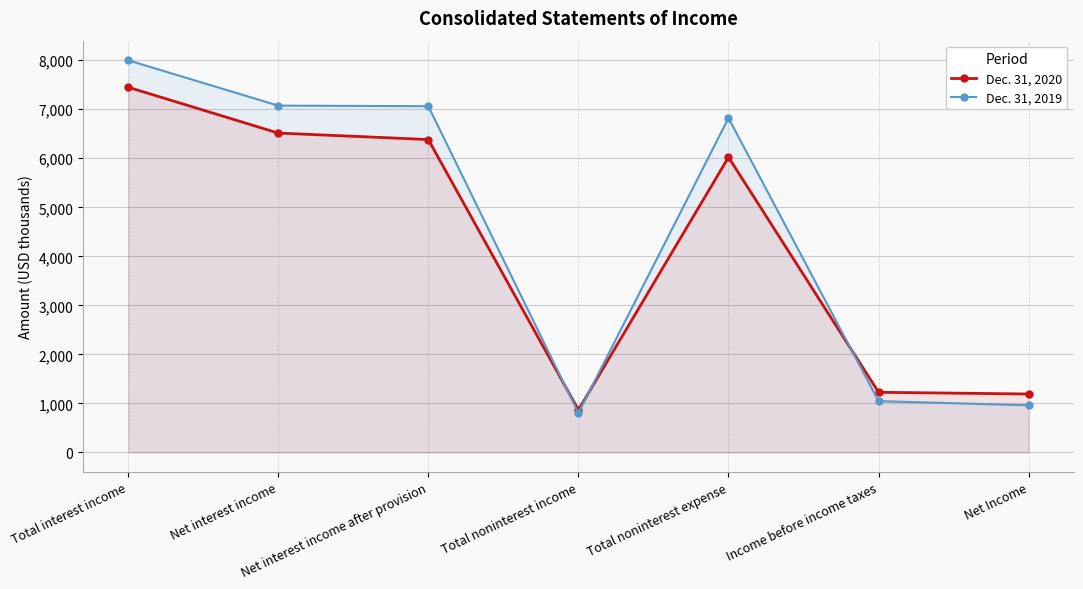

The Dec. 31, 2020 series shows 6515 at Net interest income. True or false?

True